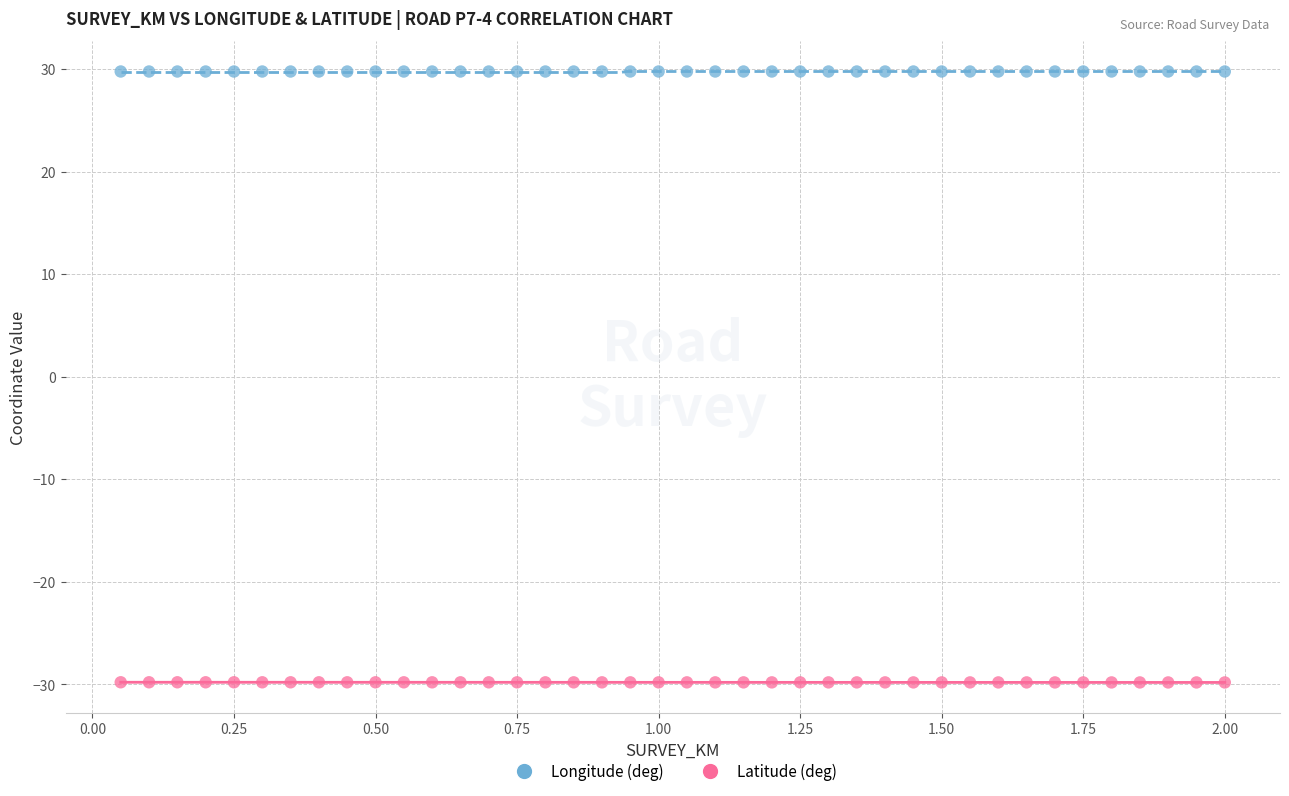

Which series contains the highest Y value?

Longitude (deg)